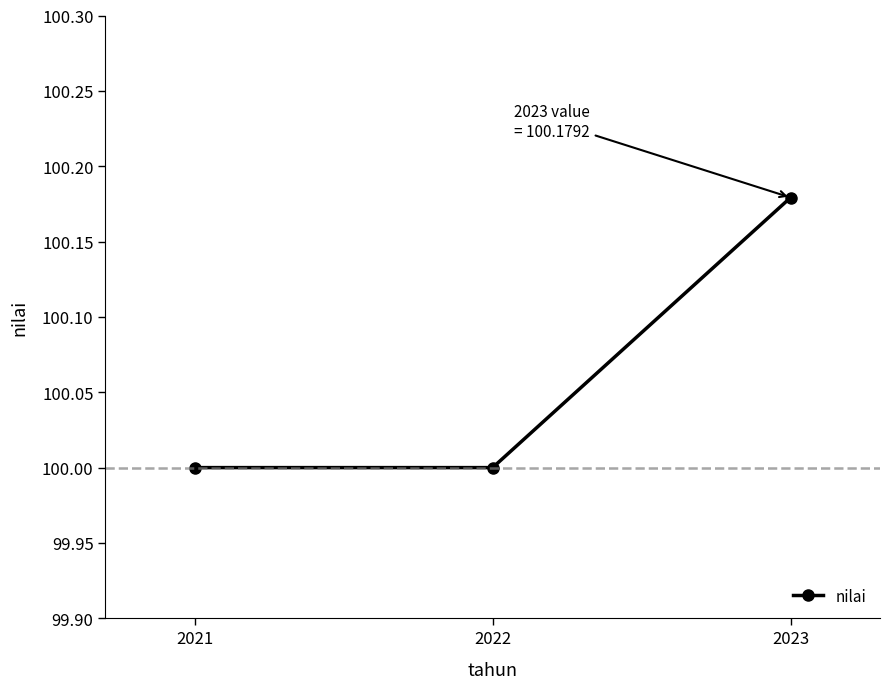

What is the value of the 1st point from the left?

100.0